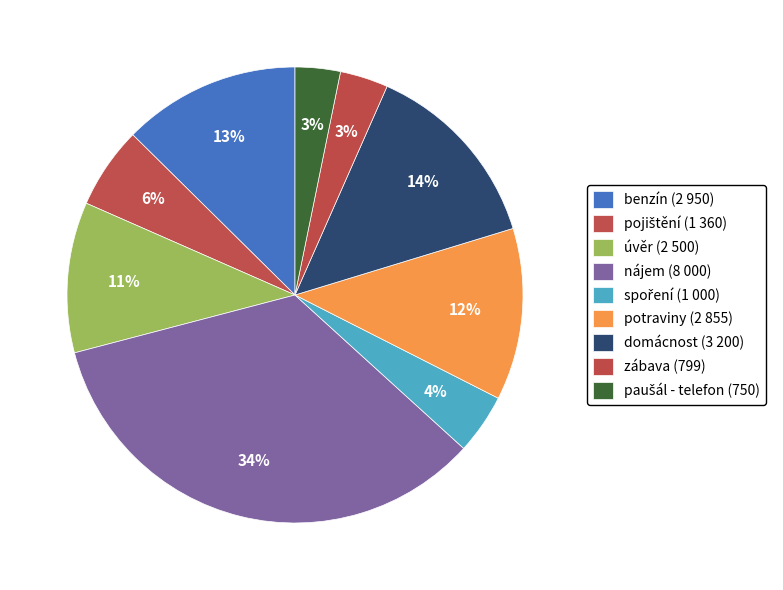

Rank the categories by value from highest to lowest.

nájem, domácnost, benzín, potraviny, úvěr, pojištění, spoření, zábava, paušál - telefon